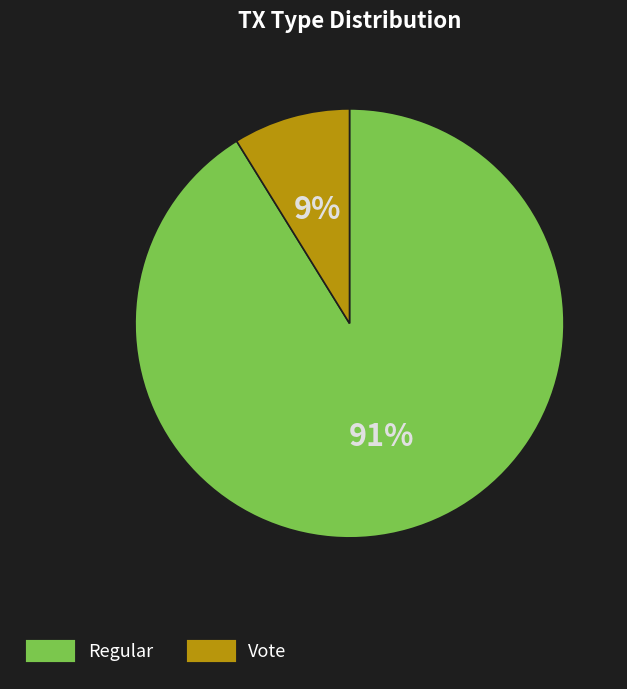

Between Regular and Vote, which is larger?

Regular